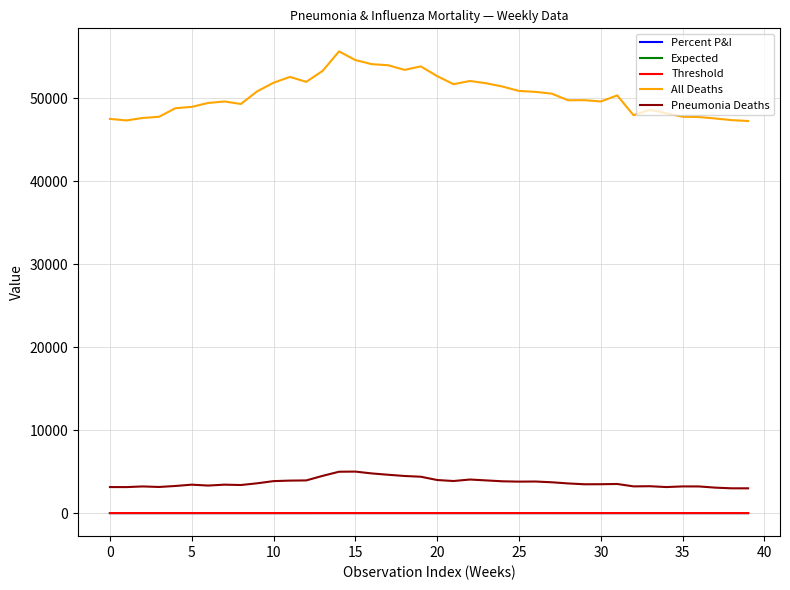

True or false: Expected and All Deaths cross at least once.

False